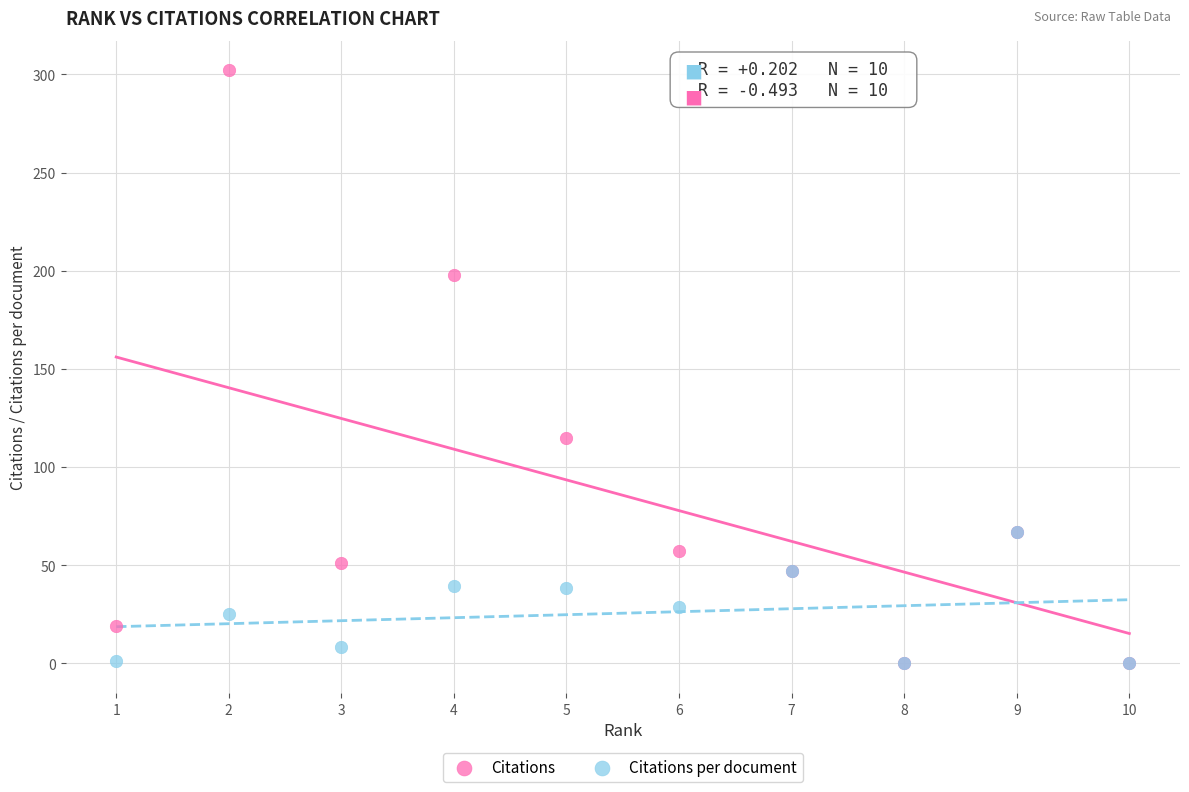

Across all series, what Y value is closest to 151?

115.0